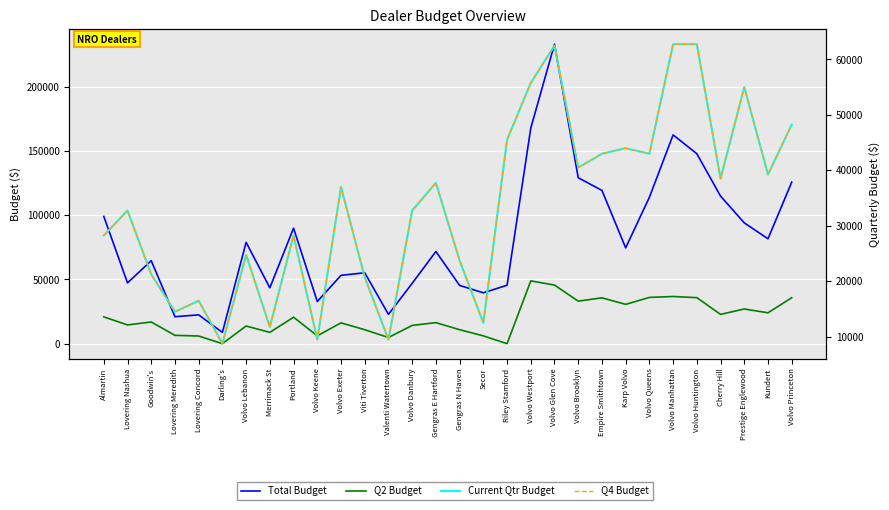

What is the total value across all series at Prestige Englewood?

231053.8